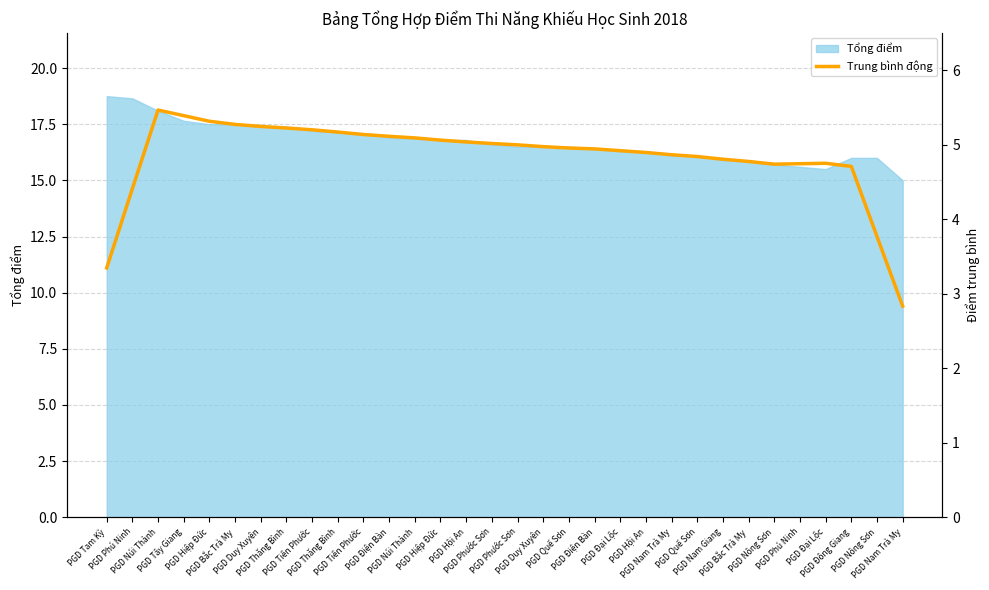

At which label does the data first exceed 16?

PGD Núi Thành